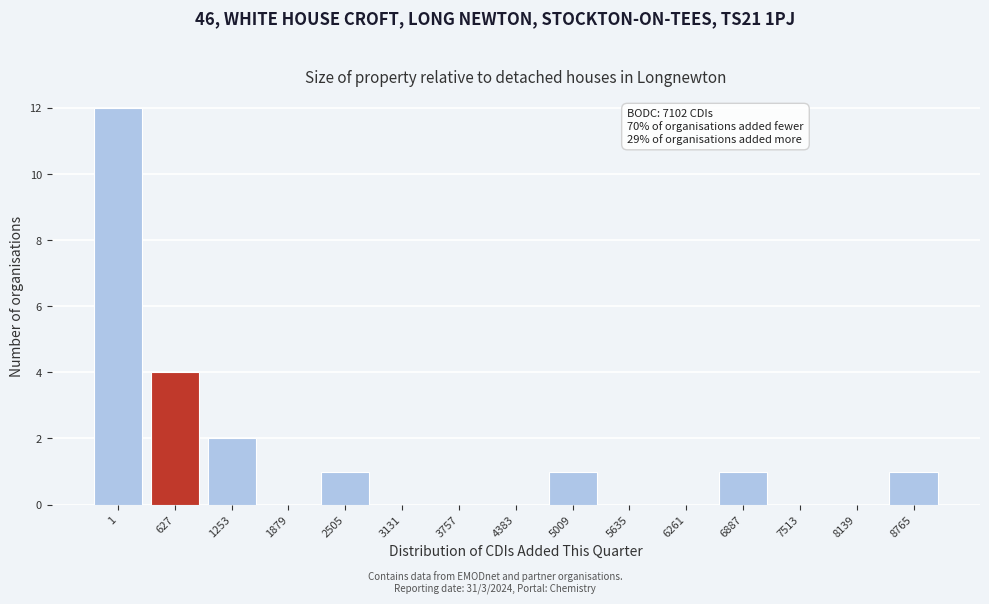

Reading left to right, extract all data points from this chart.

1=12	627=4	1253=2	1879=0	2505=1	3131=0	3757=0	4383=0	5009=1	5635=0	6261=0	6887=1	7513=0	8139=0	8765=1